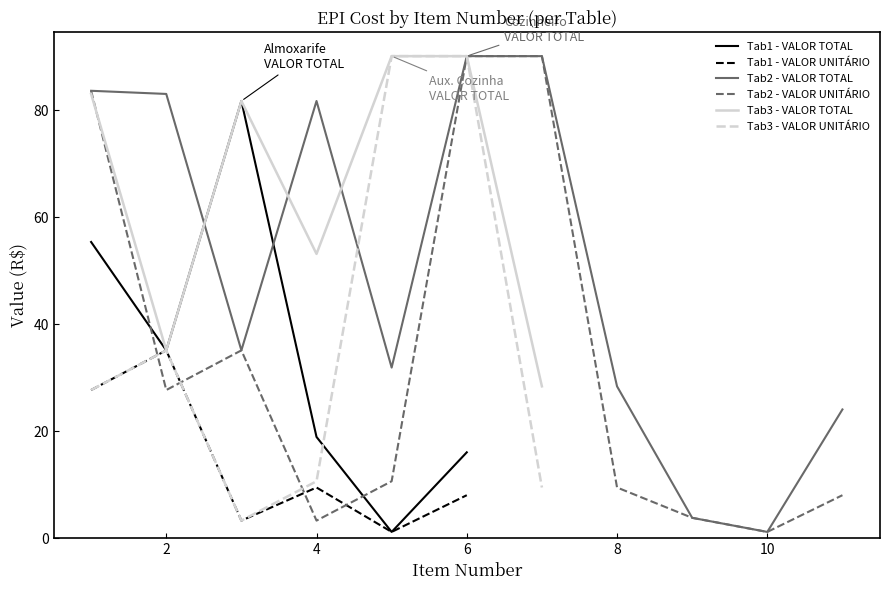

In VALOR TOTAL, how many points are lower than both neighbors (excluding endpoints)?

7